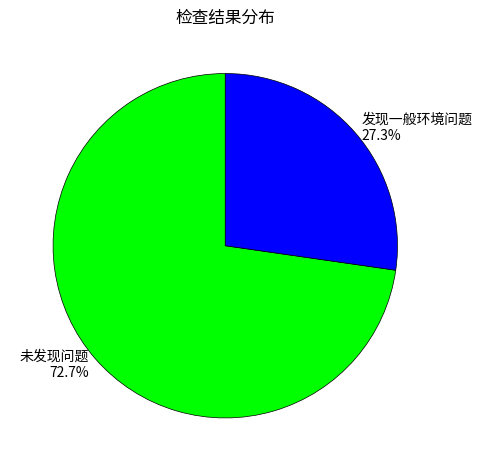

To the nearest percent, what is the combined percentage of 发现一般环境问题 and 未发现问题?

100%